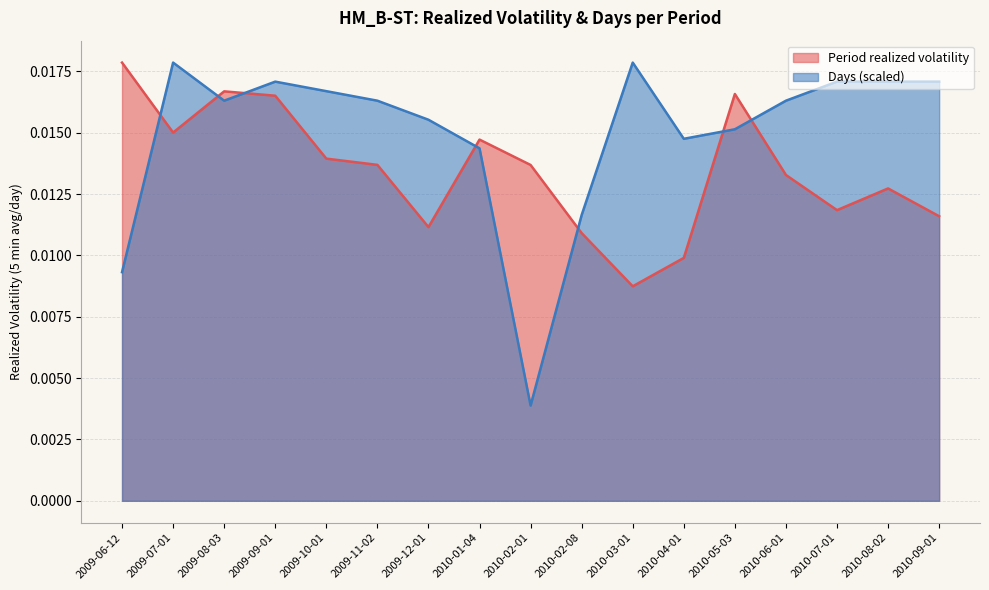

At which category does Days (scaled) reach its first local valley?

2009-08-03